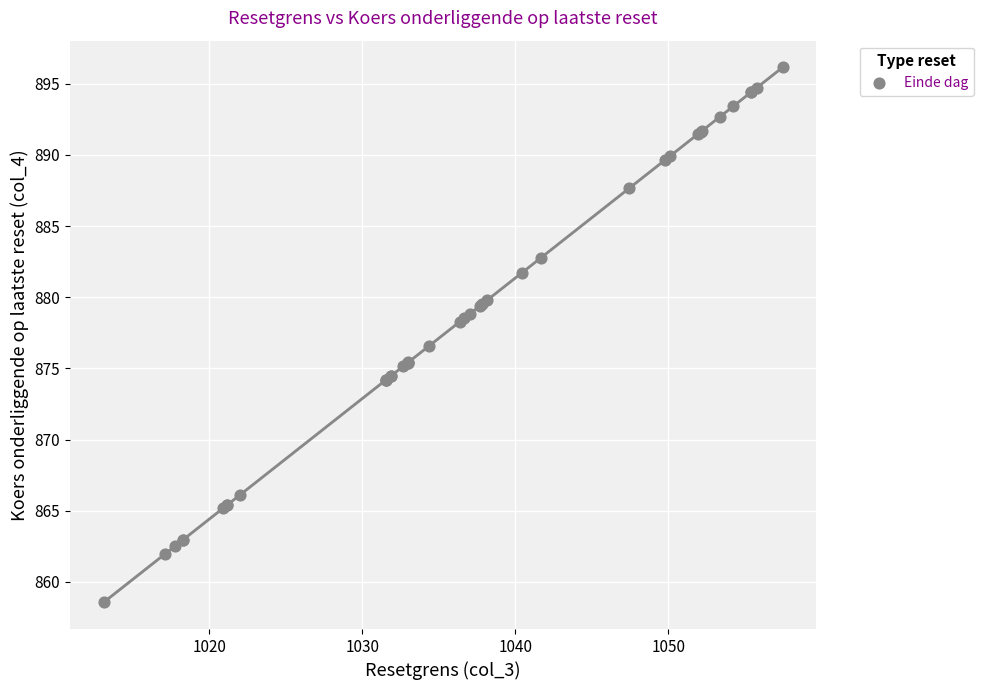

What Y value in the scatter plot is closest to 877?

876.6